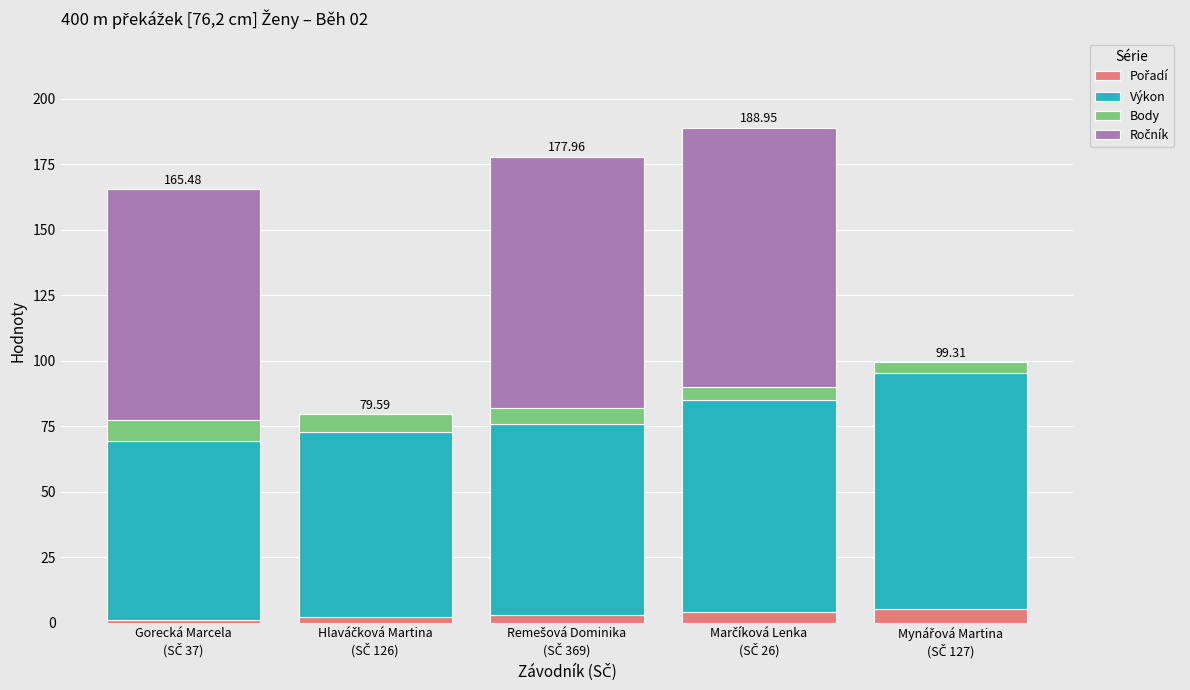

At which category is the sum across all series the highest?

Marčíková Lenka
(SČ 26)